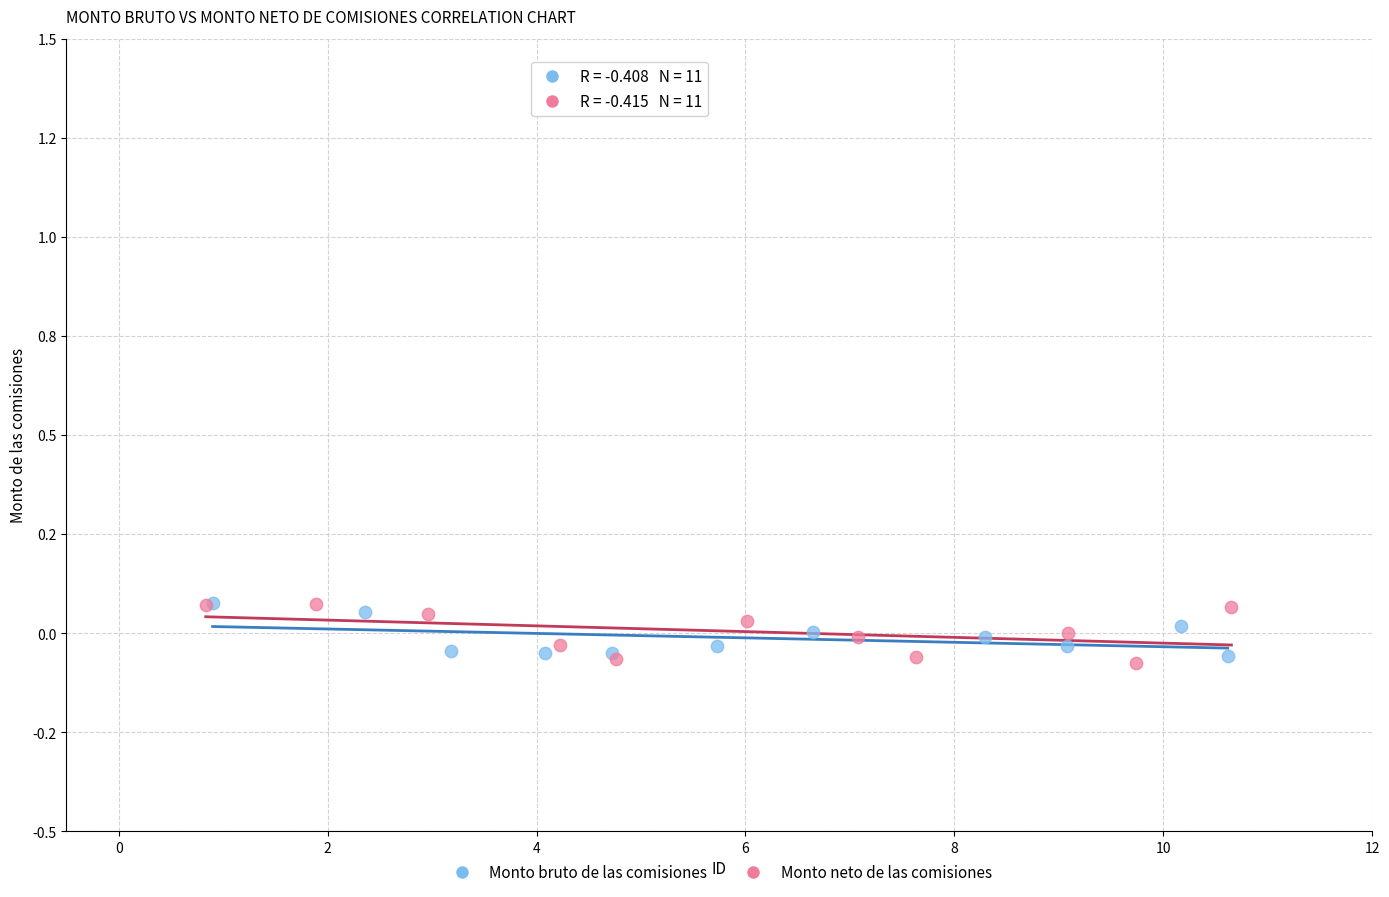

Which series has the widest spread of Y values?

Monto neto de las comisiones